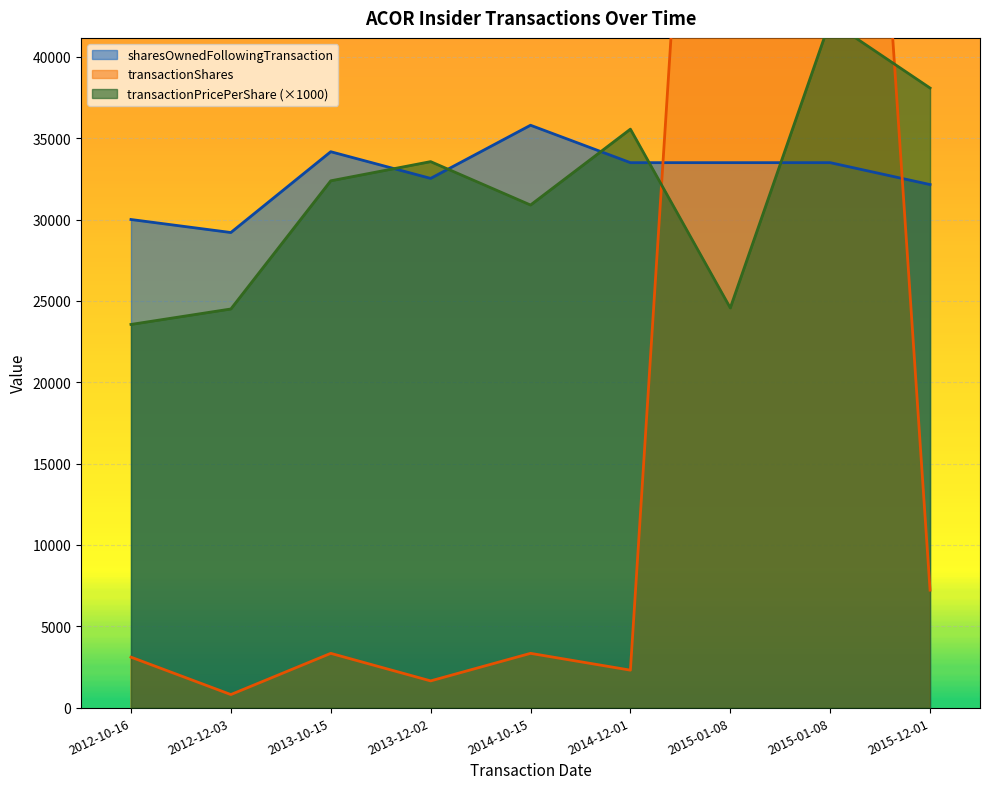

What is the total value across all series at 2015-01-08?

156050.9